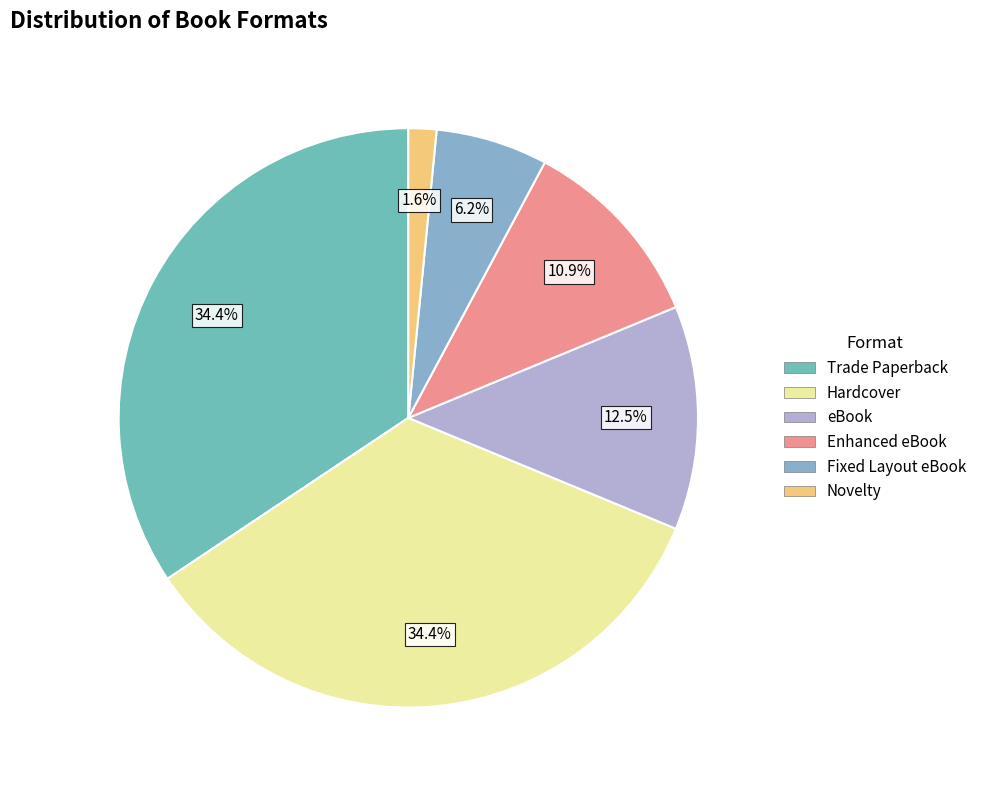

What is the change in value from eBook to Fixed Layout eBook?

-4